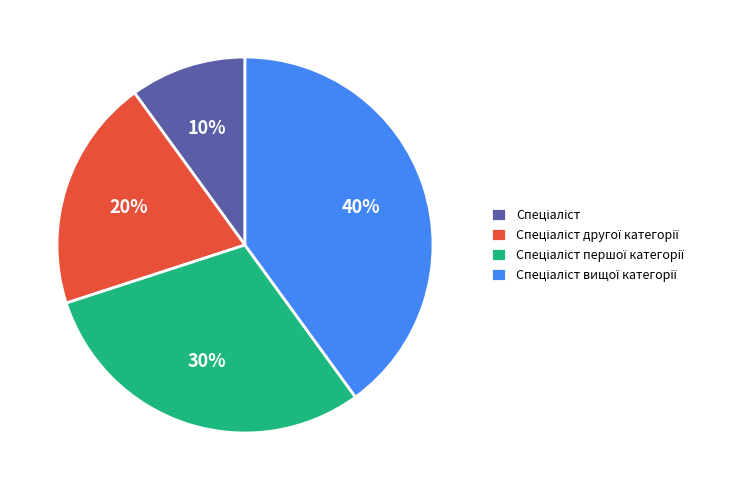

To the nearest percent, what is the average slice percentage?

25%